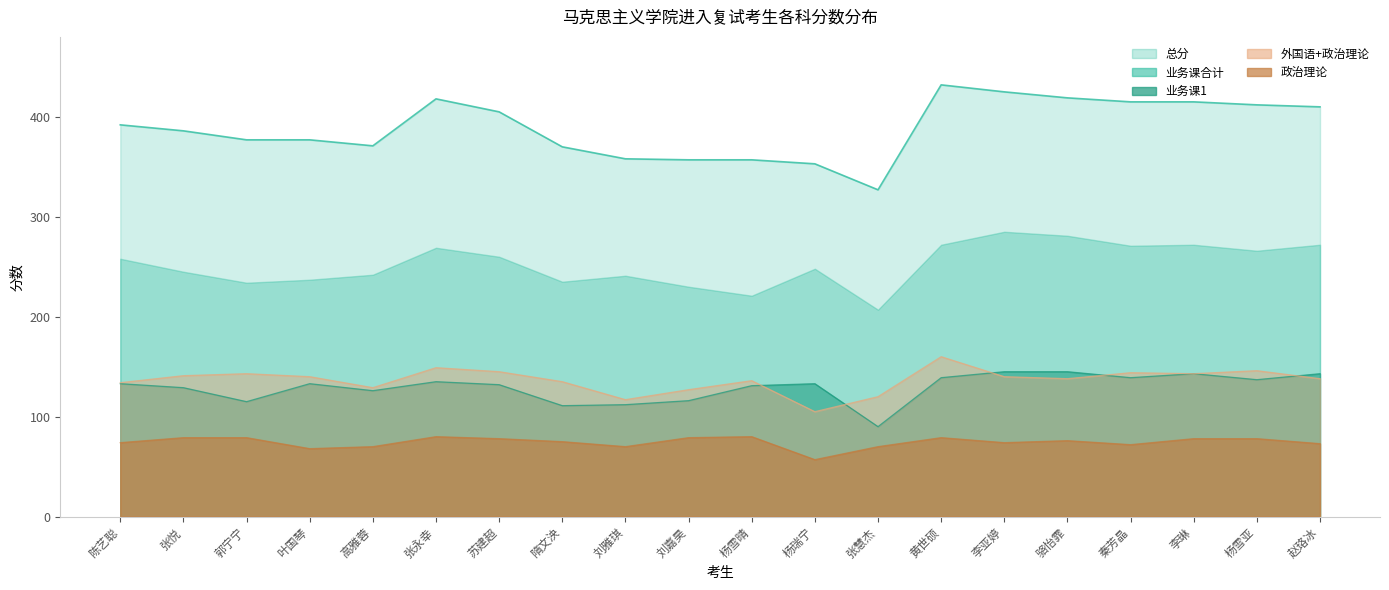

At which category is the sum across all series the highest?

黄世硕